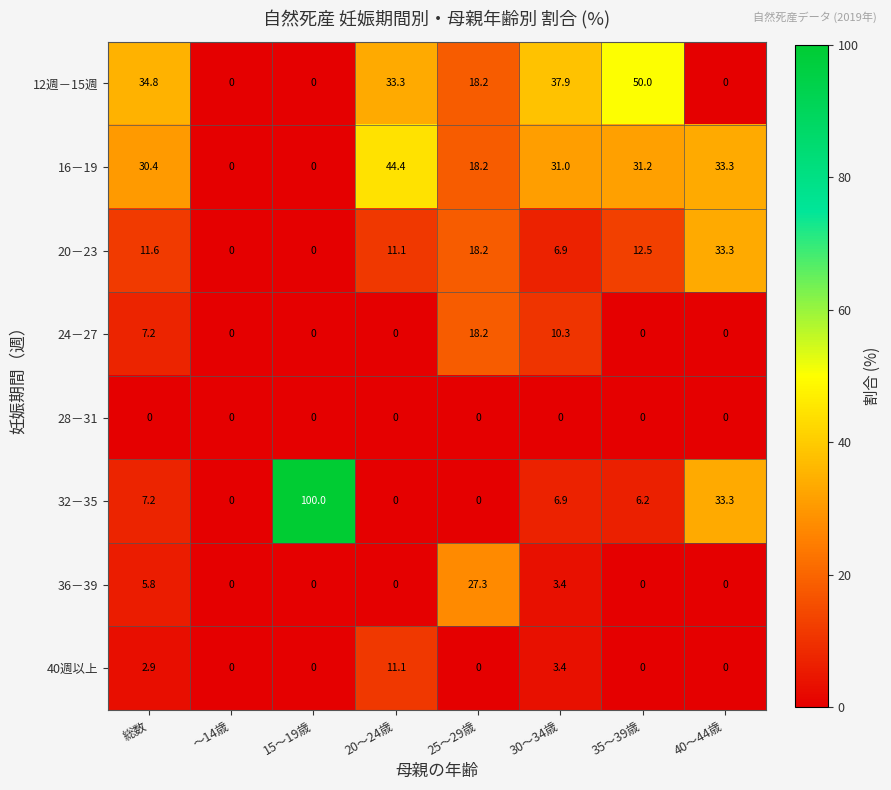

The value of 36－39 at 20～24歳 is 0.0. True or false?

True